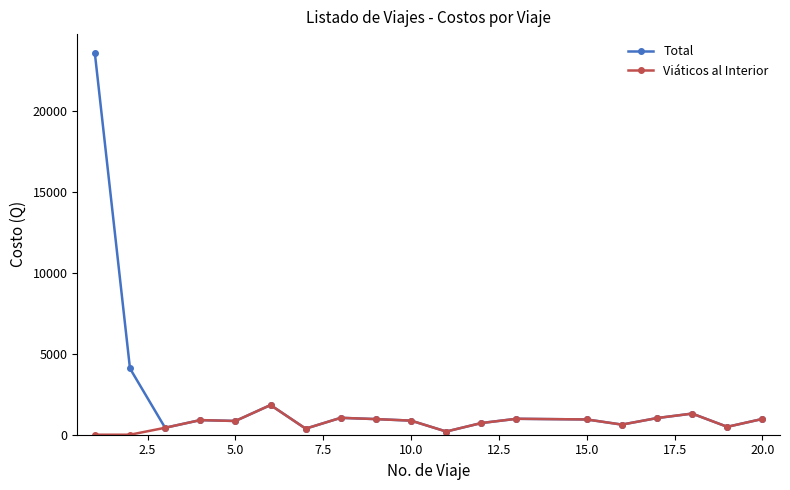

What is the value of the Viáticos al Interior point at the 13th from the left?

984.5